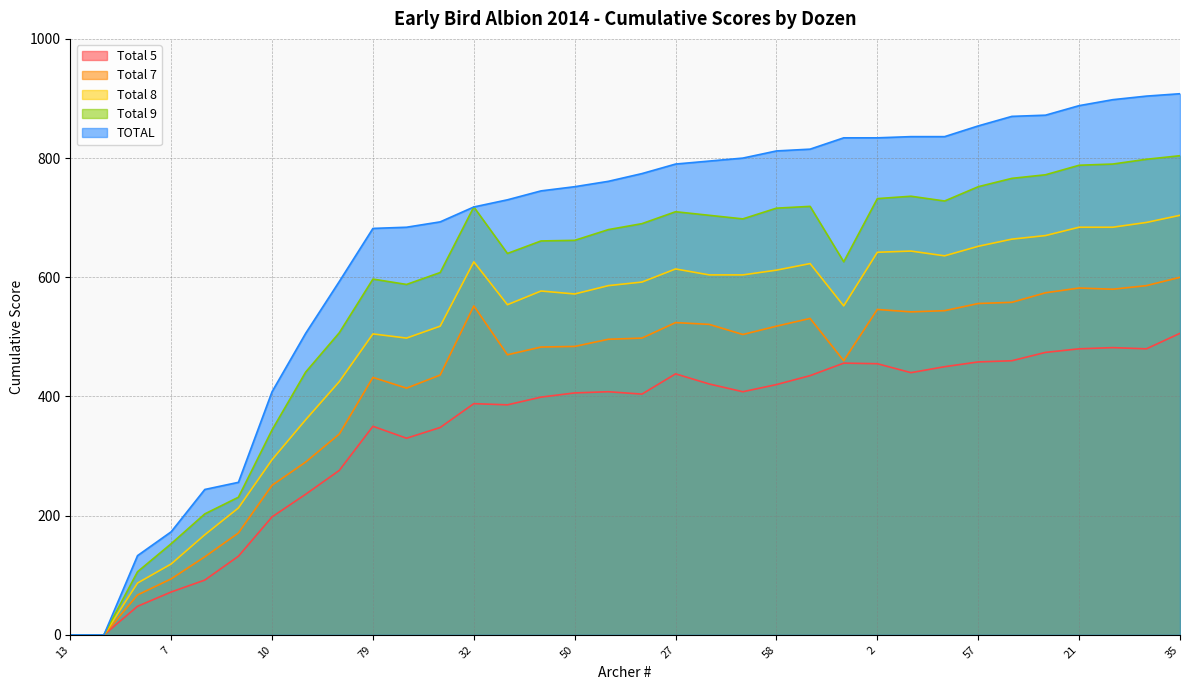

How many lines are shown in the chart?

5